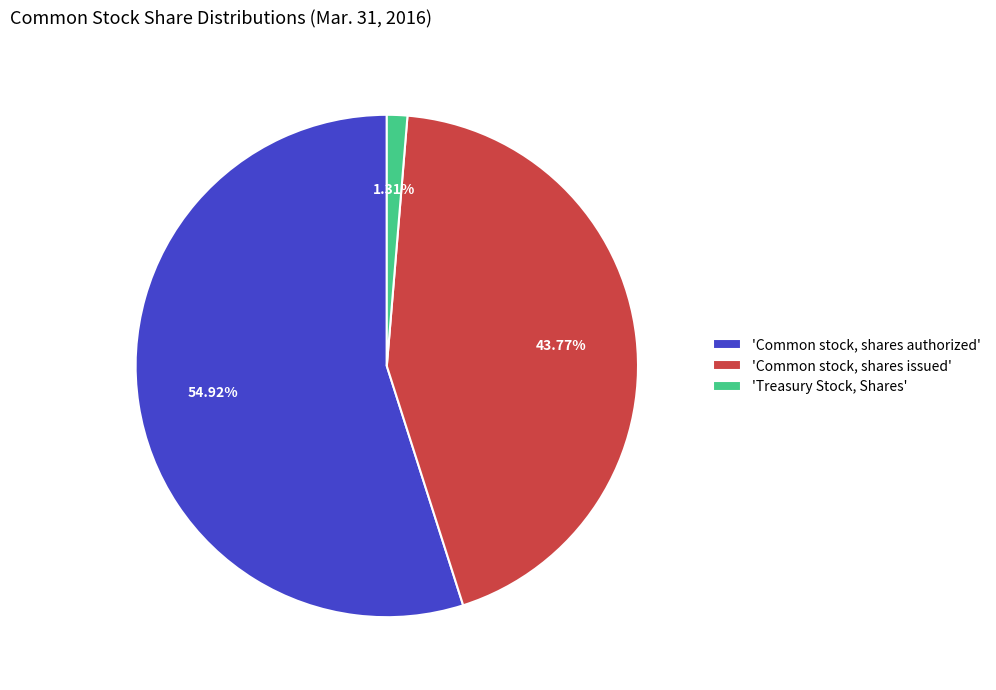

Does any single category account for the majority?

Yes